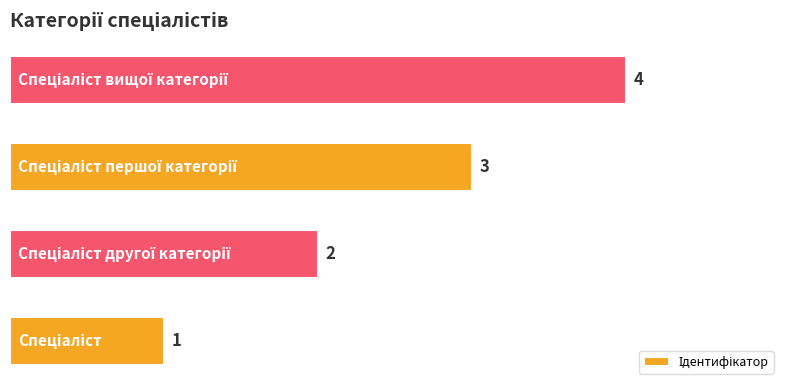

How many series are shown in this chart?

1